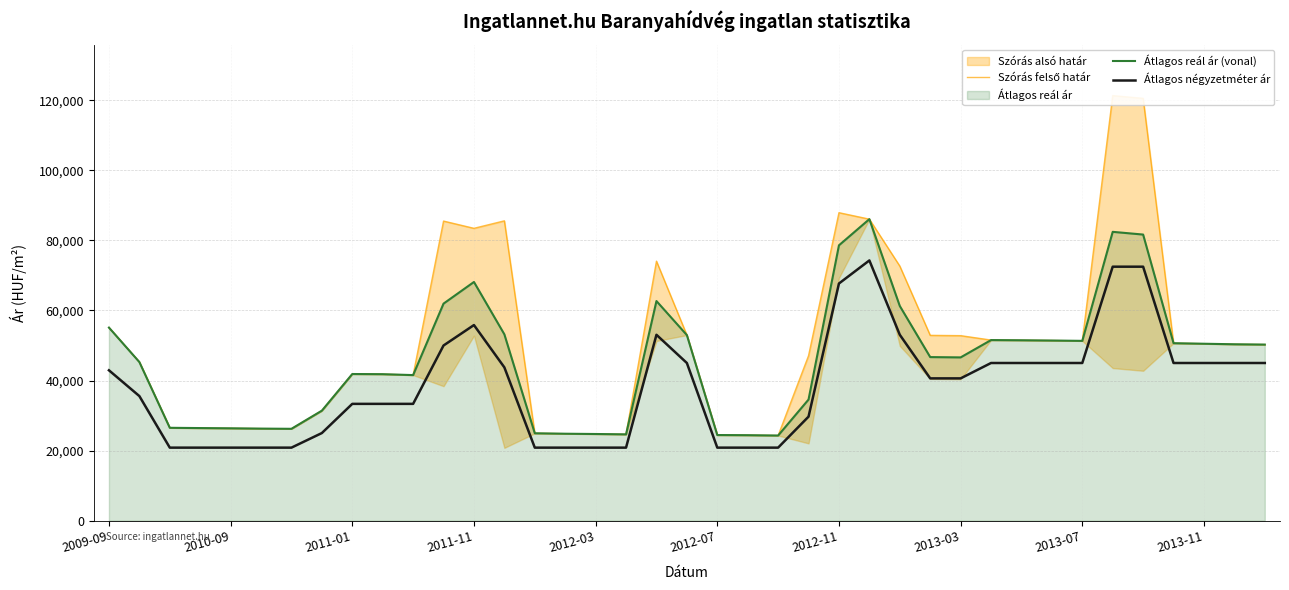

What is the lowest value of the Átlagos reál ár (vonal) series?

24291